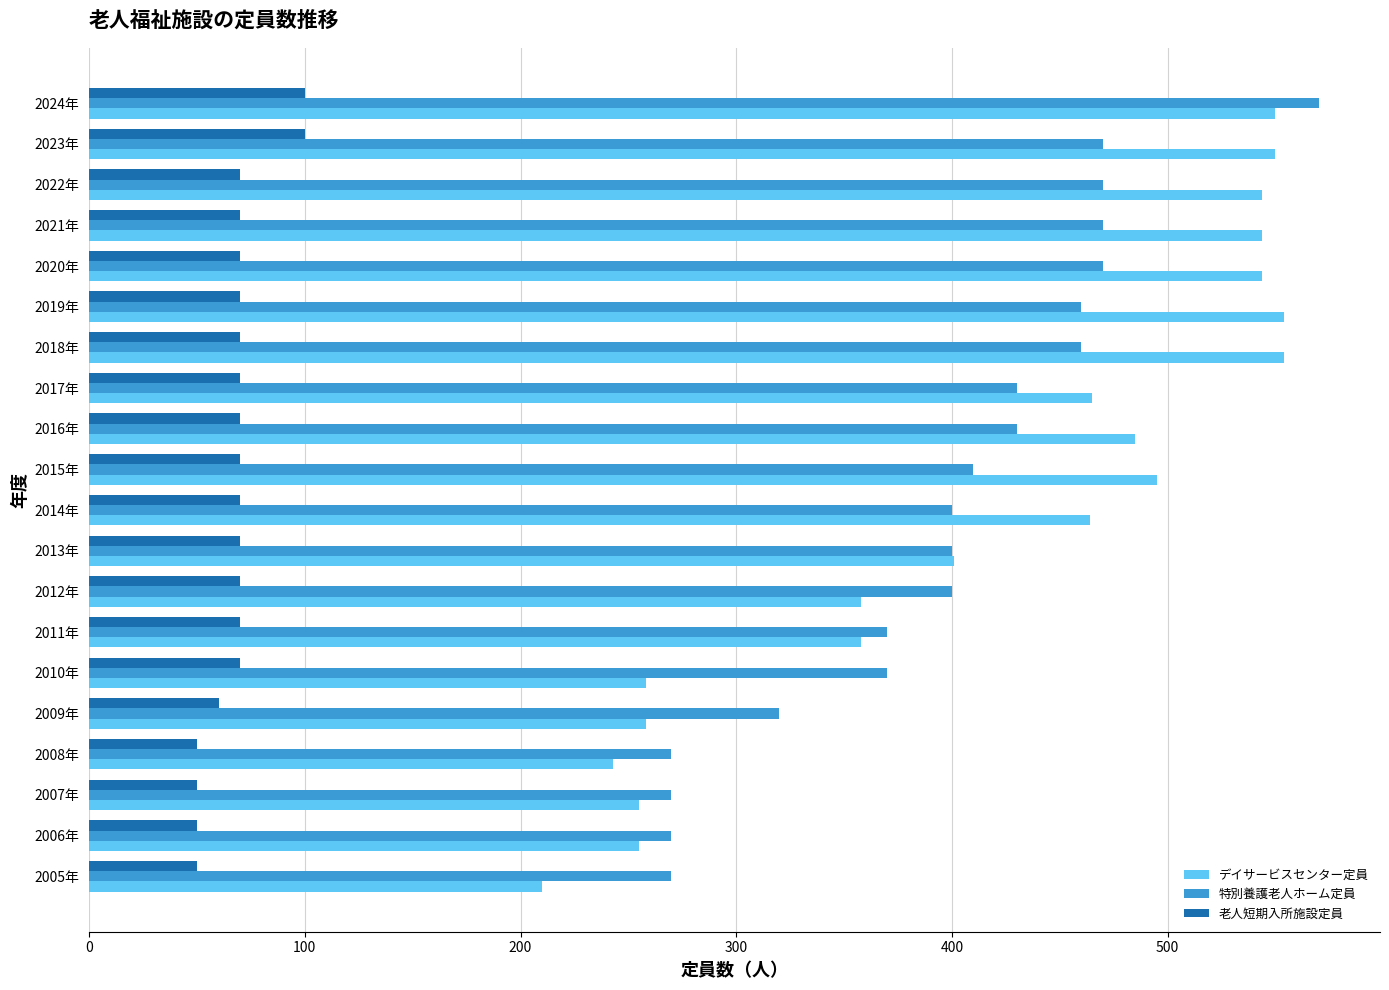

Which category has the highest value in the 特別養護老人ホーム定員 series?

2024年